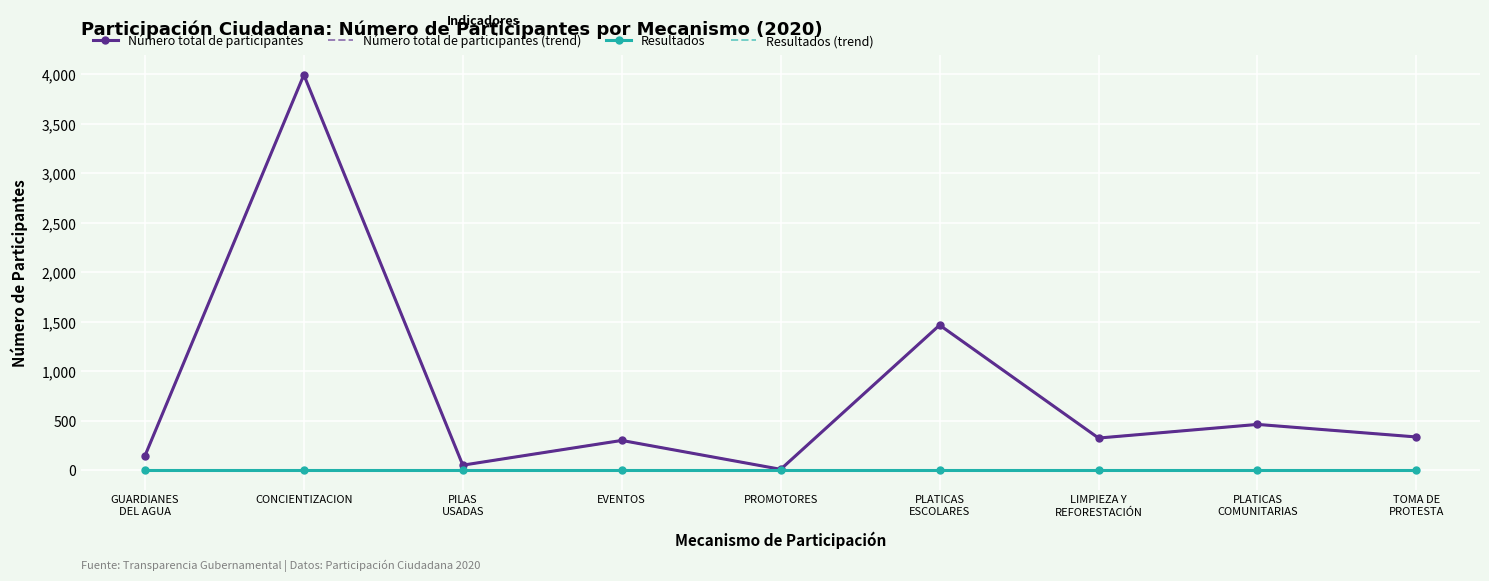

Rank the categories by Resultados (trend) value from lowest to highest.

GUARDIANES
DEL AGUA, CONCIENTIZACION, PILAS
USADAS, EVENTOS, PROMOTORES, PLATICAS
ESCOLARES, LIMPIEZA Y
REFORESTACIÓN, PLATICAS
COMUNITARIAS, TOMA DE
PROTESTA